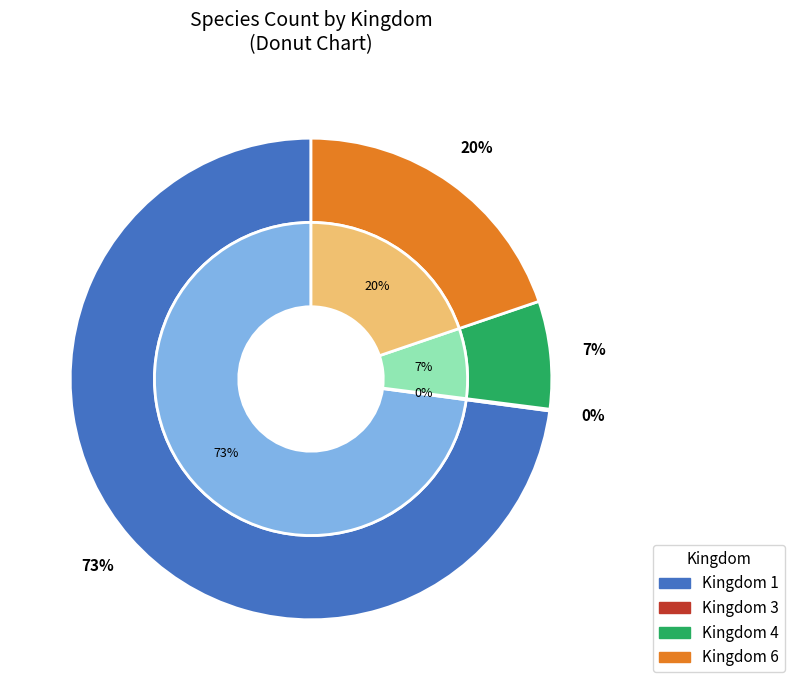

Which slice is the largest?

1